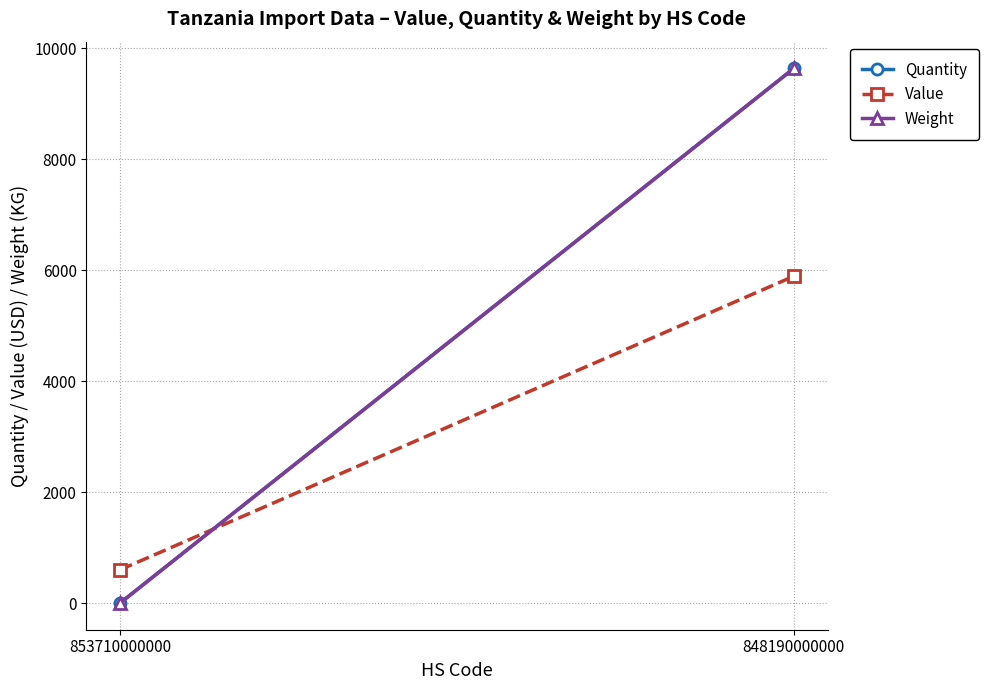

Is the value of Weight at 853710000000 greater than the value of Value at 848190000000?

No